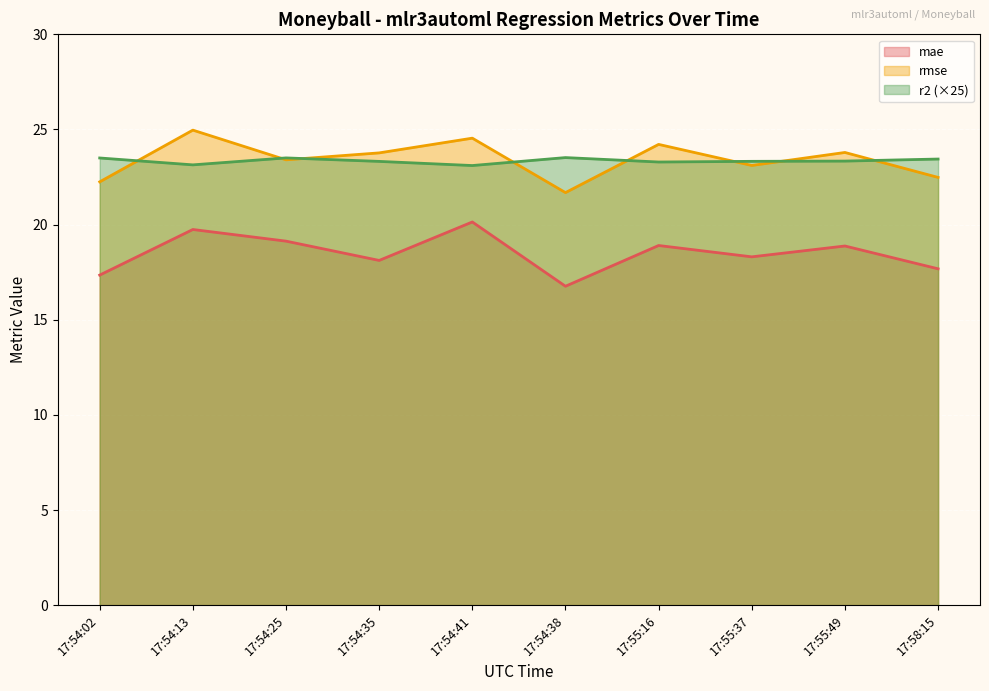

What is the total value across all series at 17:54:13?

67.8